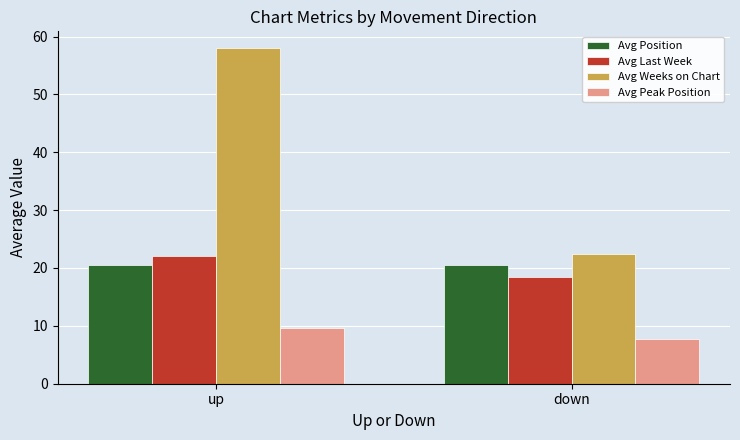

At which label does Avg Peak Position reach its minimum?

down